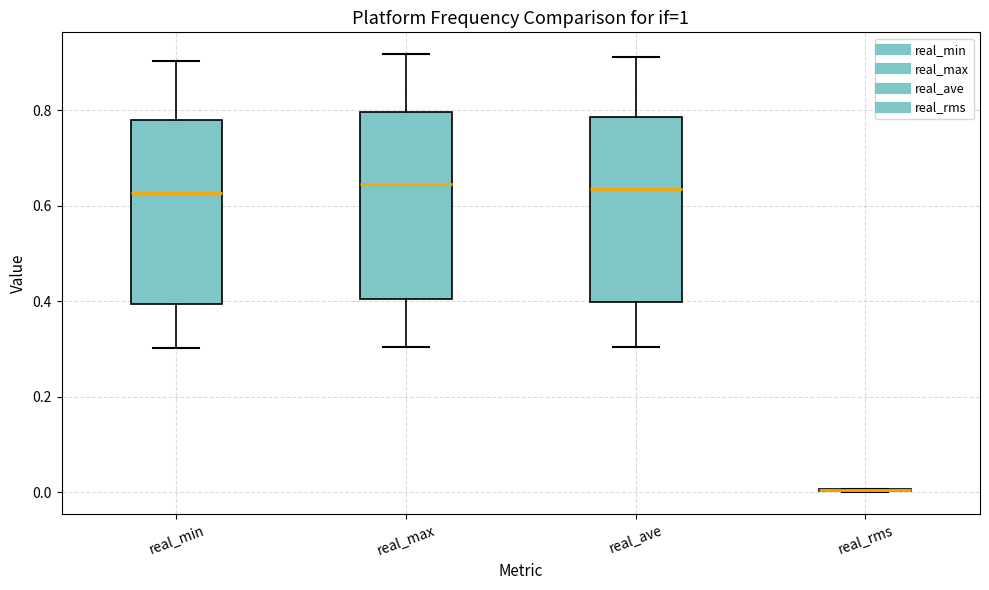

Reading left to right, read every box against the y-axis: the position of its median line, the range the box covers, and the ends of its whiskers. The values are not printed on the chart, so give them approximately, as read against the axis.

real_min: median 0.62, box 0.40 to 0.78, whiskers 0.30 to 0.90
real_max: median 0.64, box 0.40 to 0.80, whiskers 0.30 to 0.92
real_ave: median 0.64, box 0.40 to 0.78, whiskers 0.30 to 0.92
real_rms: box collapsed to a line at 0.00, whiskers 0.00 to 0.00